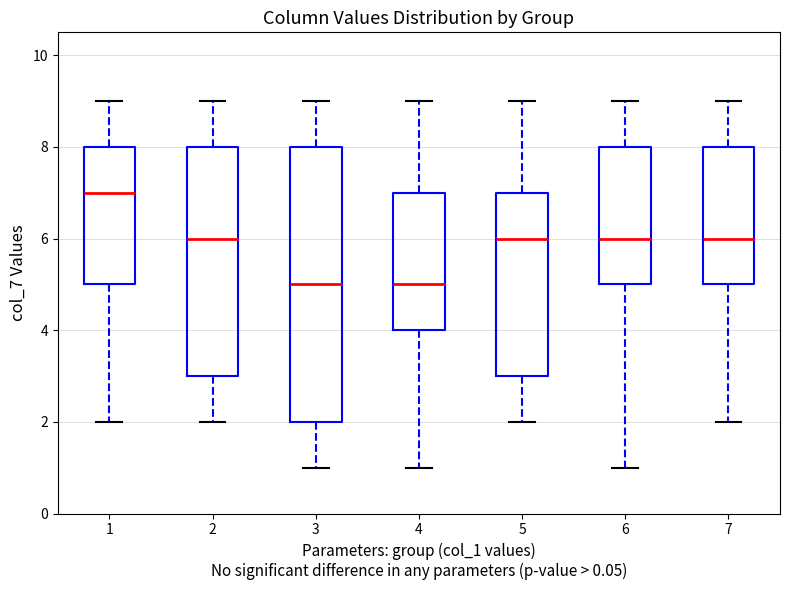

Comparing the boxes themselves (not the whiskers), which one is the tallest?

3